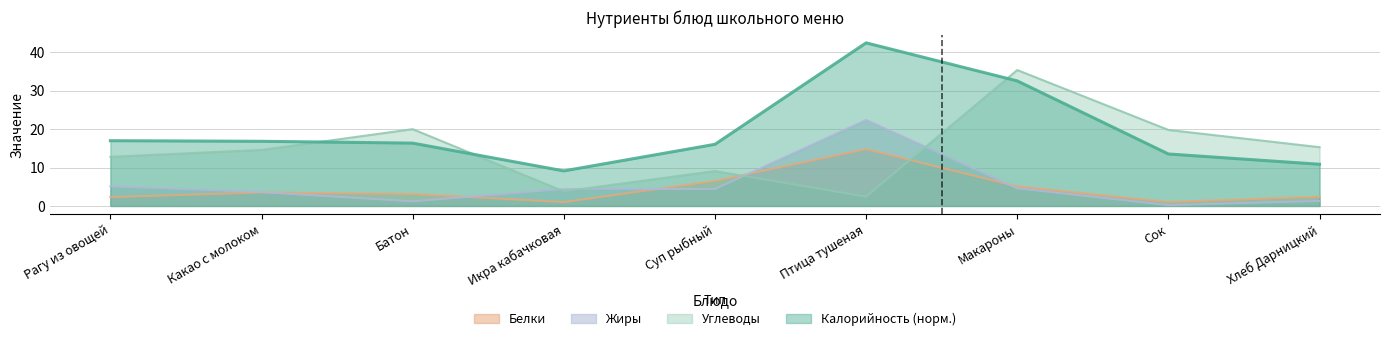

True or false: Жиры has a value of 2.0 at Макароны.

False